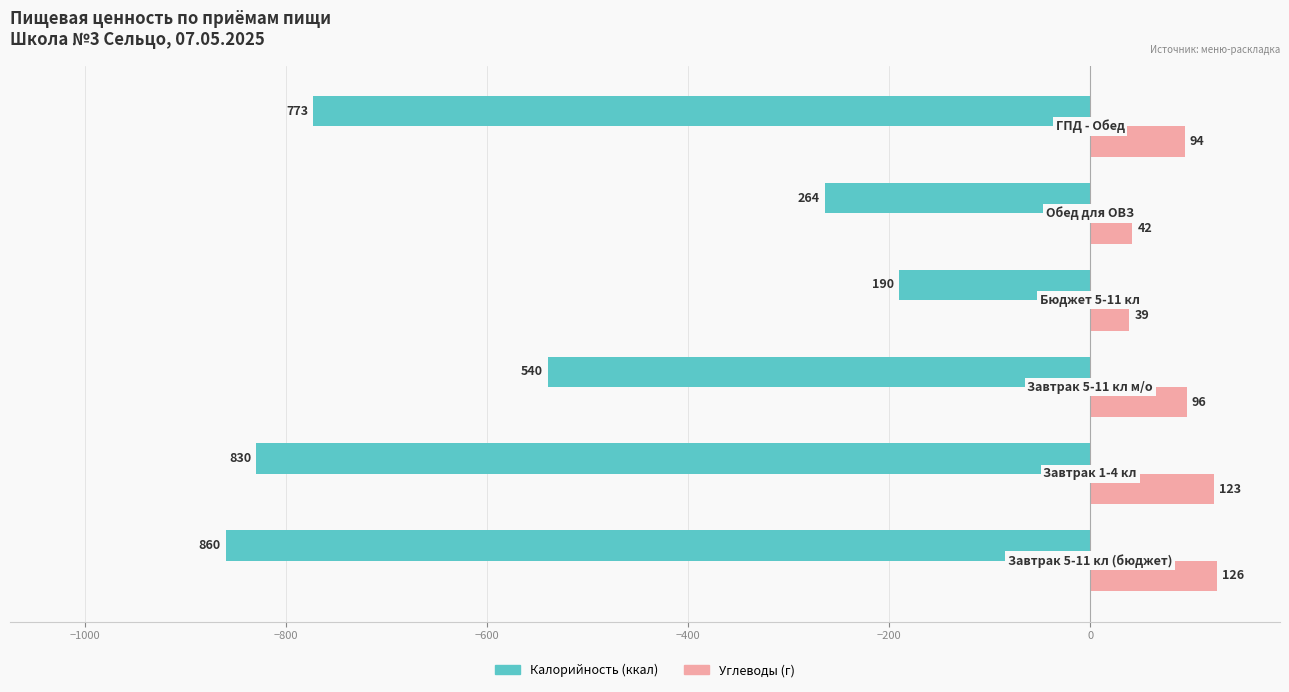

What is the smallest value displayed?

-860